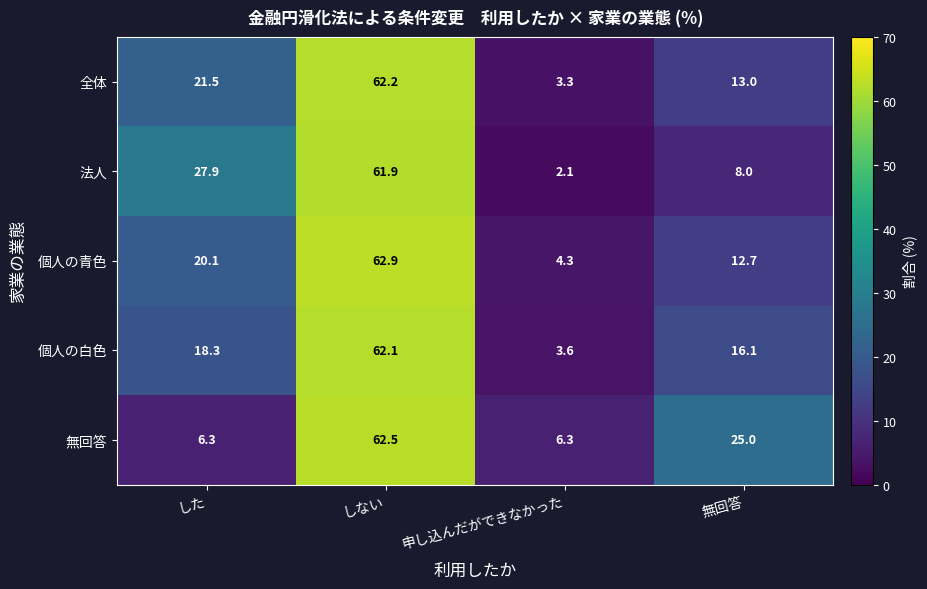

How many series are shown in this chart?

5